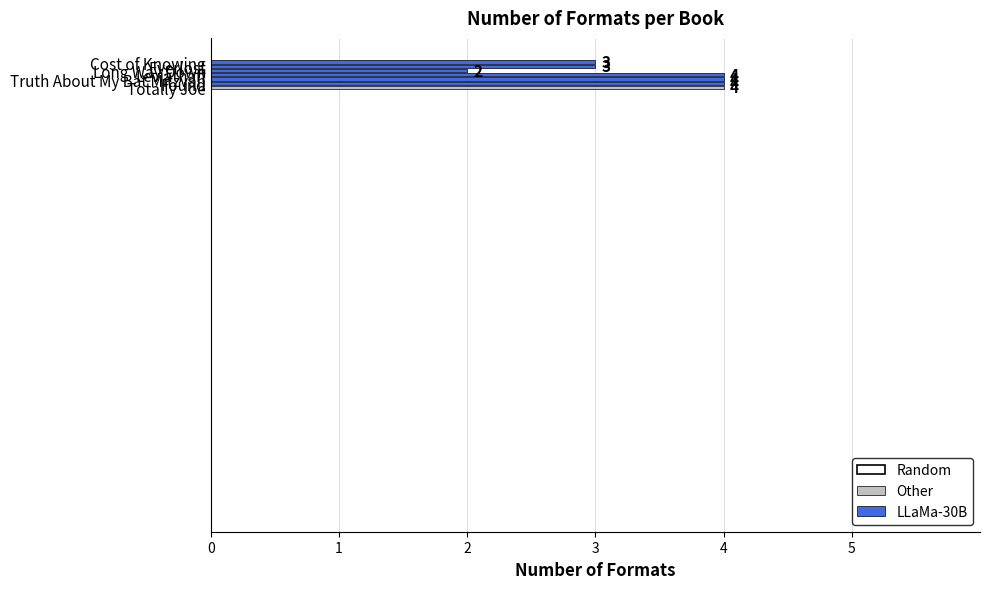

What is the minimum value shown in the chart?

2